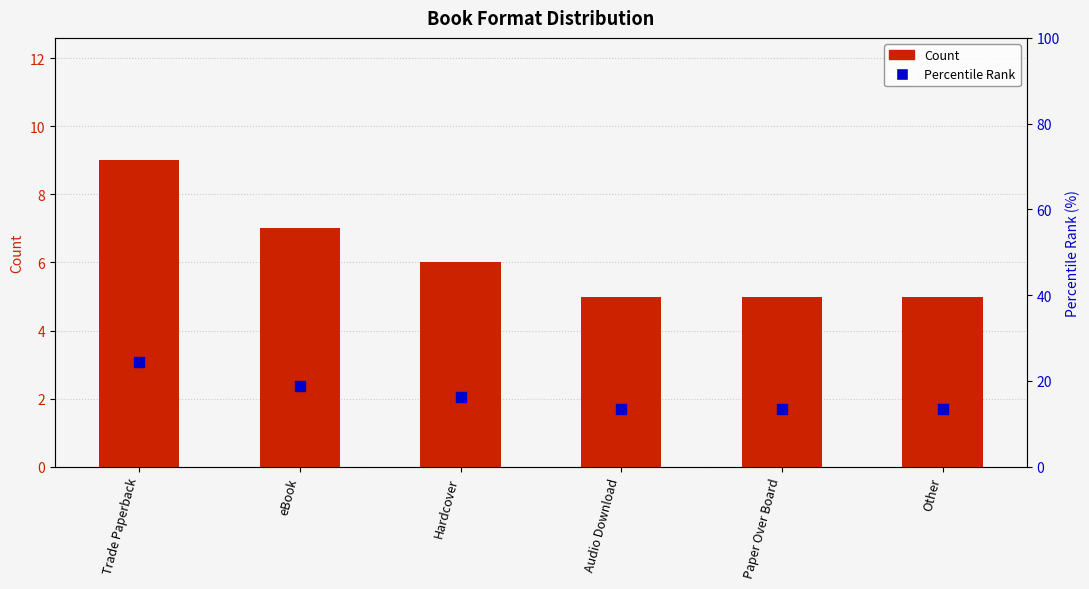

Is the value of Percentile Rank at Trade Paperback greater than the value of Count at Paper Over Board?

Yes